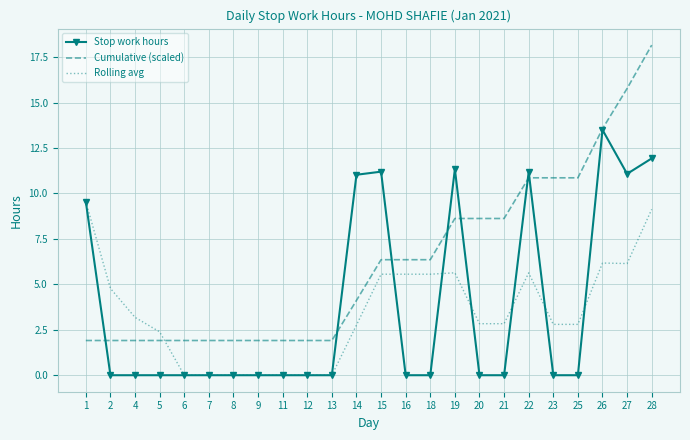

Is it true that Stop work hours equals -6.8 at 11?

False